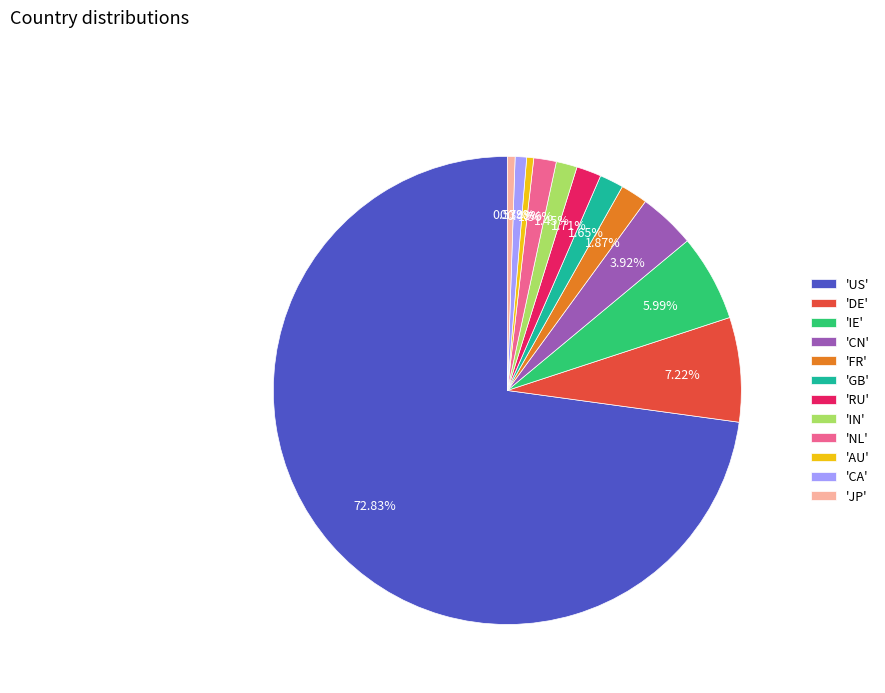

Which has a higher value, 'CA' or 'RU'?

'RU'